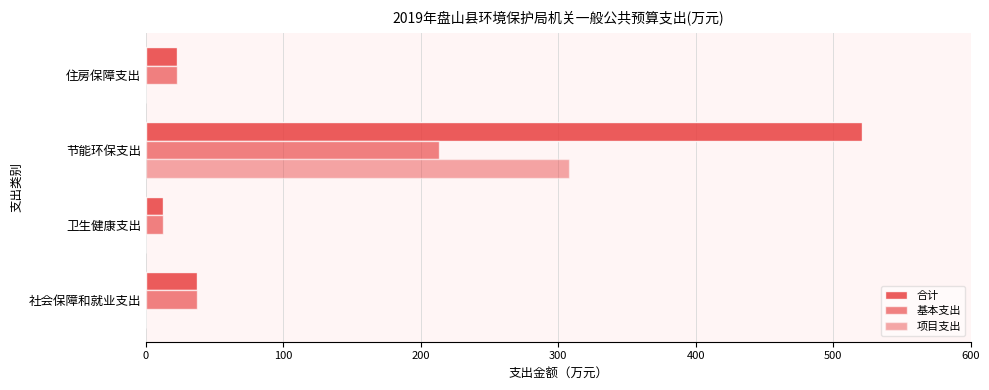

How many distinct data groups are displayed?

3